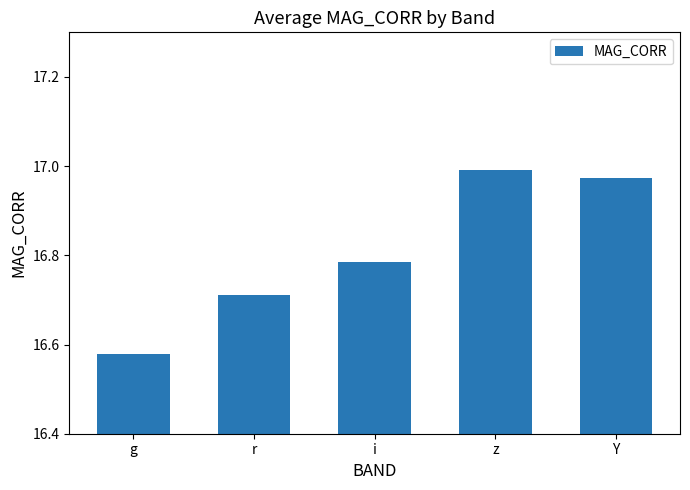

Rank the categories by value from highest to lowest.

z, Y, i, r, g